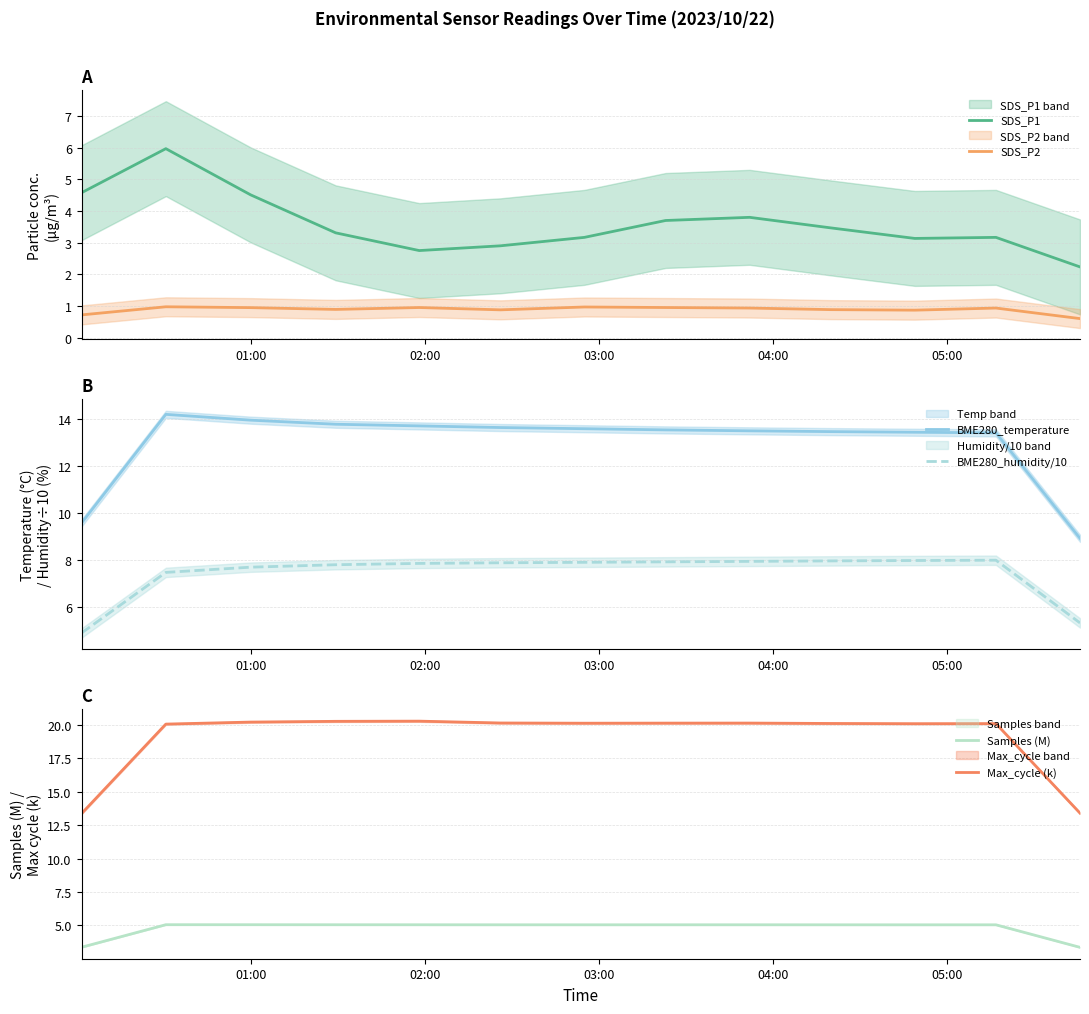

Which series has the largest total across all categories?

Max_cycle (k)